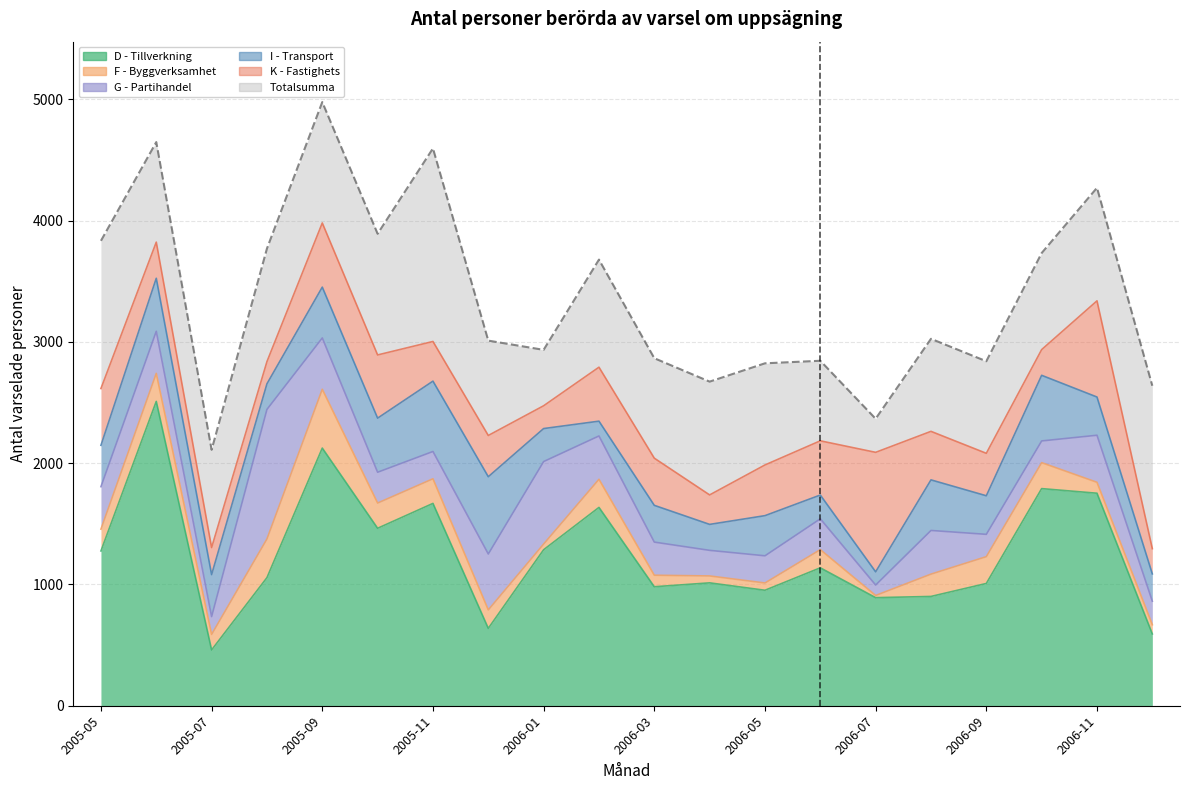

At how many categories does at least one series exceed 3426?

9